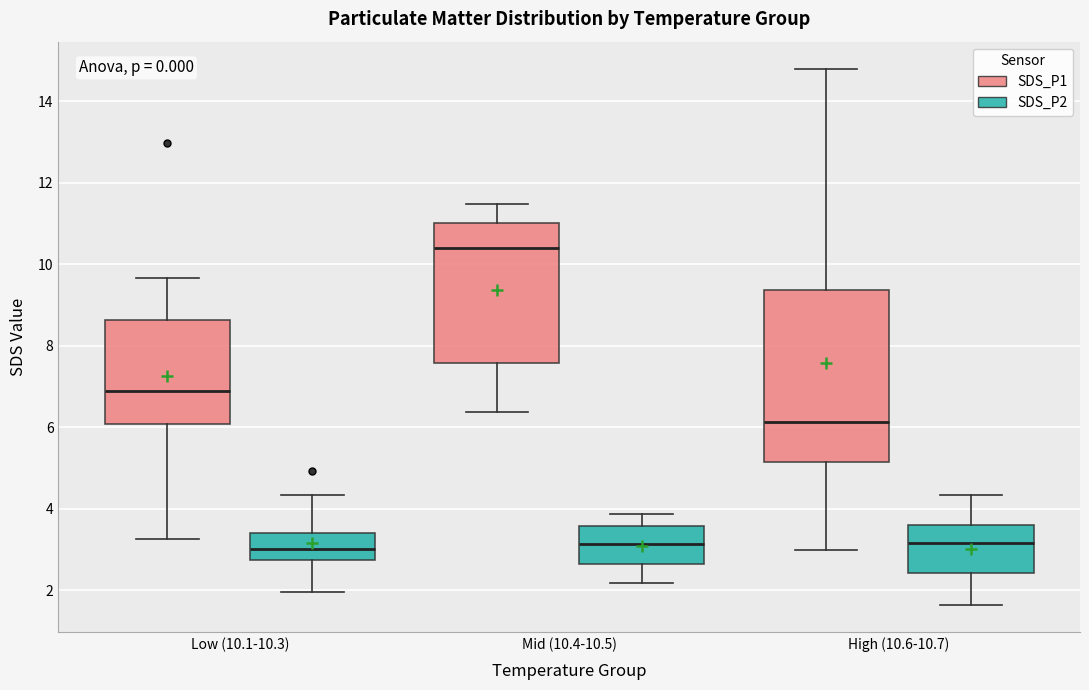

Where does the median line of the box for High (10.6-10.7) (SDS_P1) sit on the y-axis? The values are not printed on the chart, so give them approximately, as read against the axis.

6.2